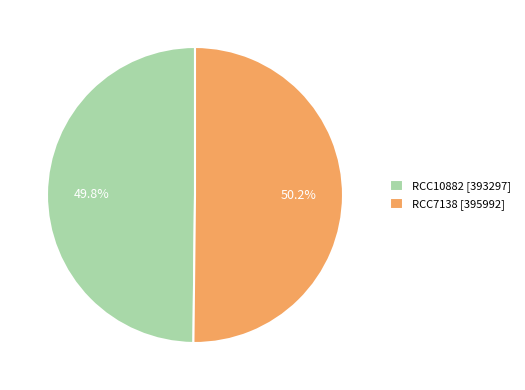

Approximately how many times larger is the value at RCC10882 [393297] compared to RCC7138 [395992]?

1.0